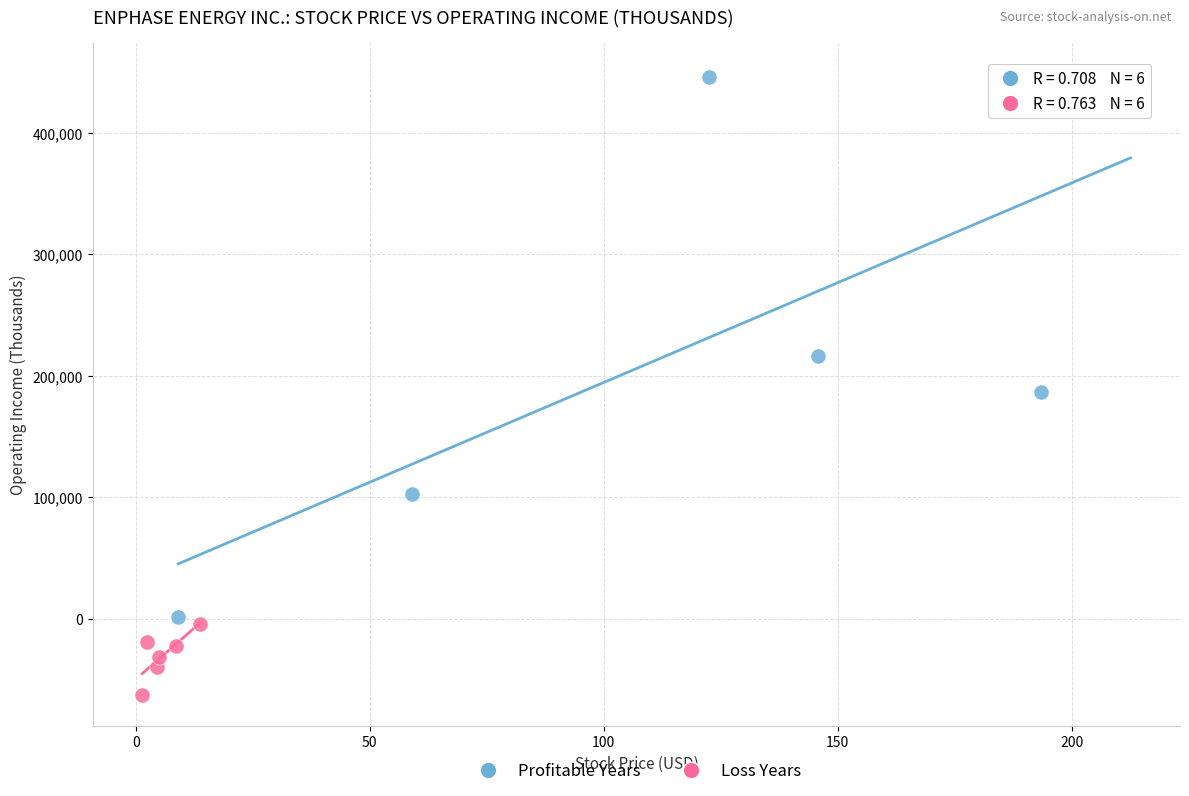

Which series has the largest Y range (max minus min)?

Profitable Years